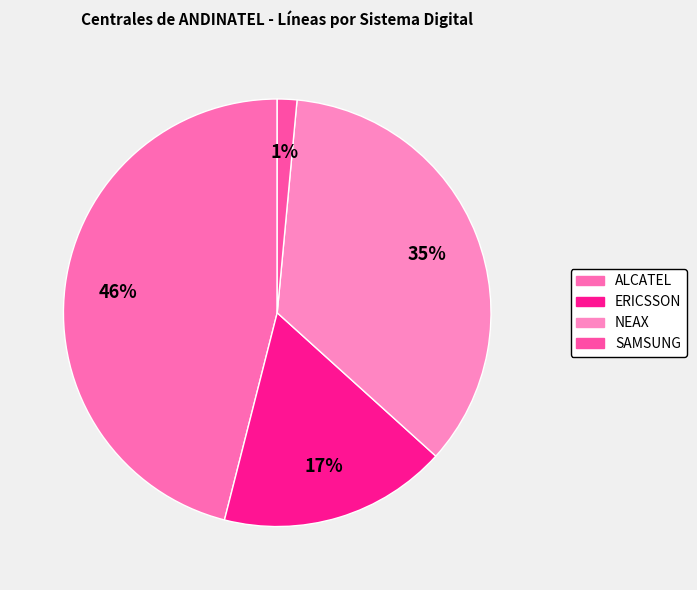

To the nearest percent, what portion does ERICSSON represent?

17%